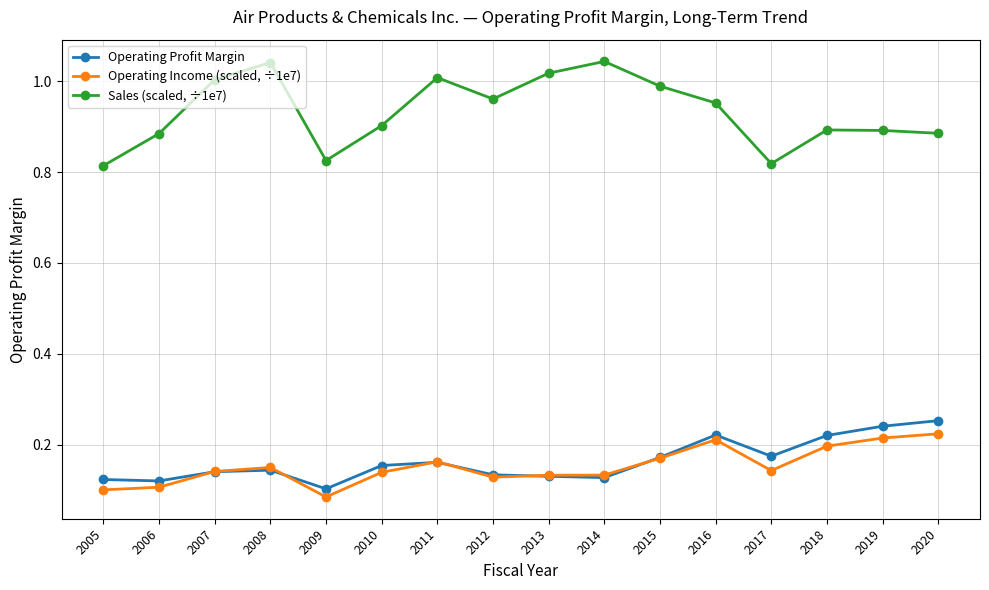

The value of Operating Income (scaled, ÷1e7) at 2006 is 0.1. True or false?

True